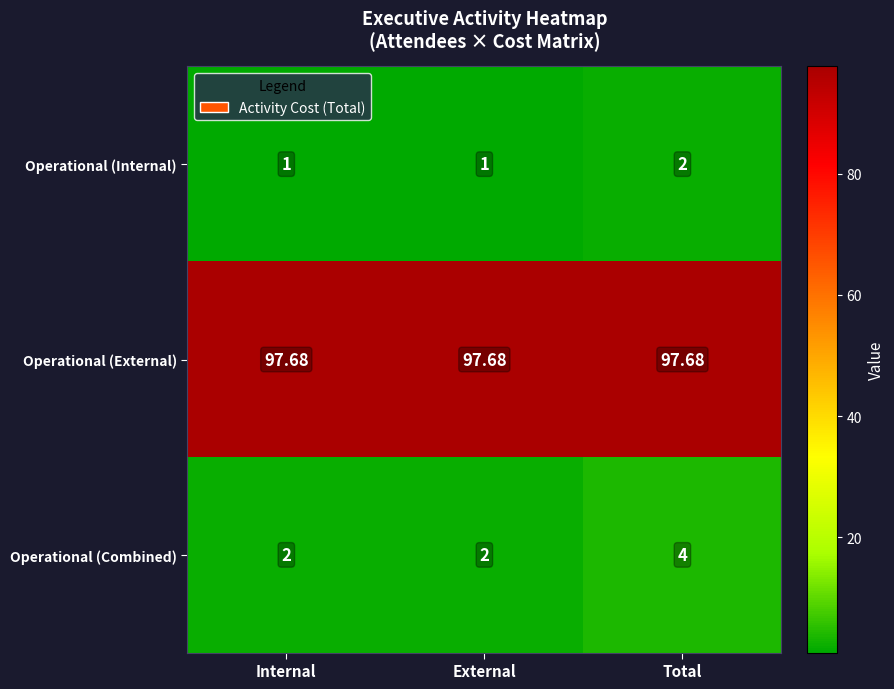

Count the number of categories in the chart.

3